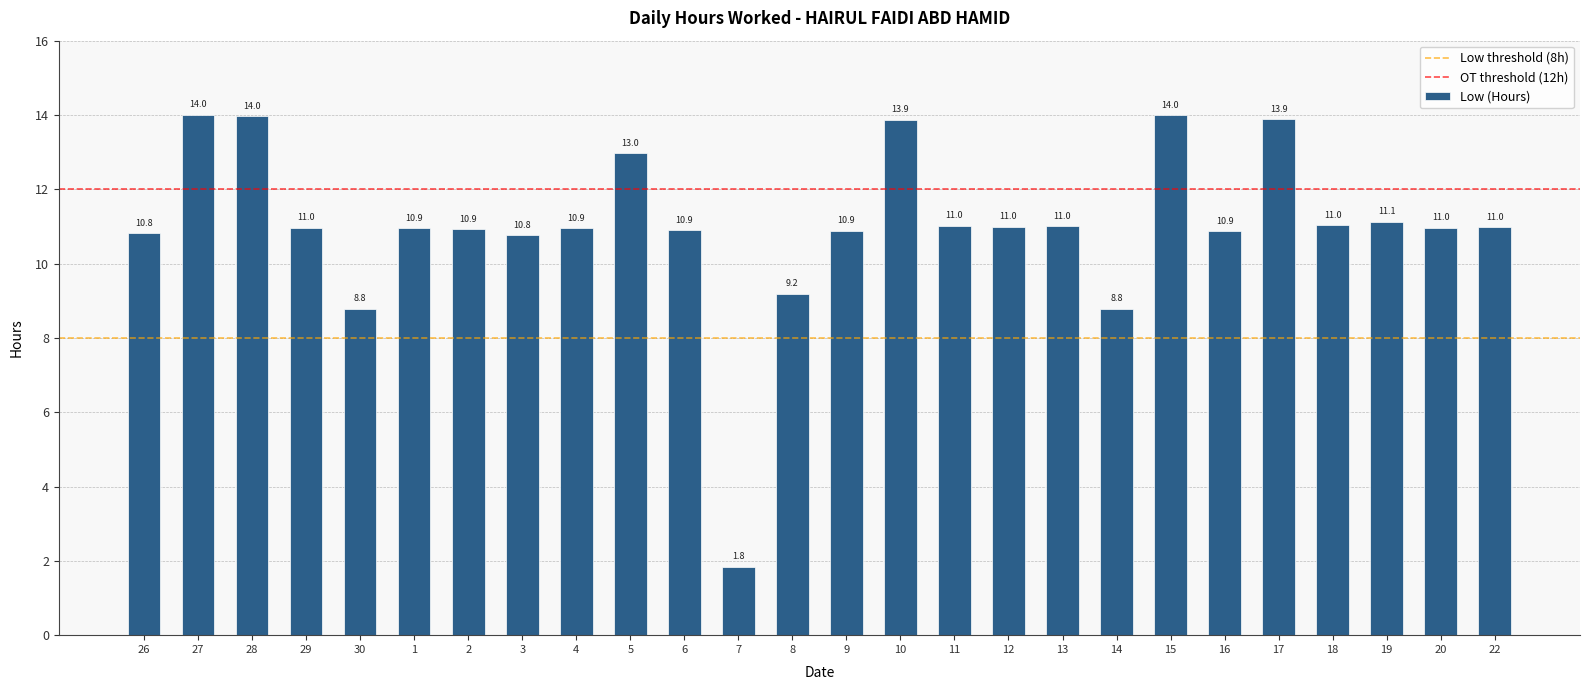

What is the change in value from 5 to 12?

-2.0